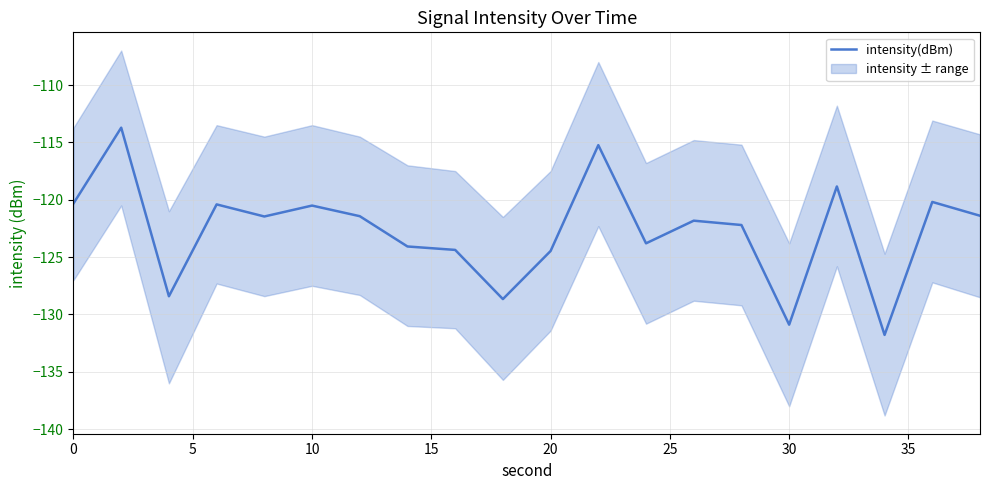

Does the chart have visible grid lines?

Yes